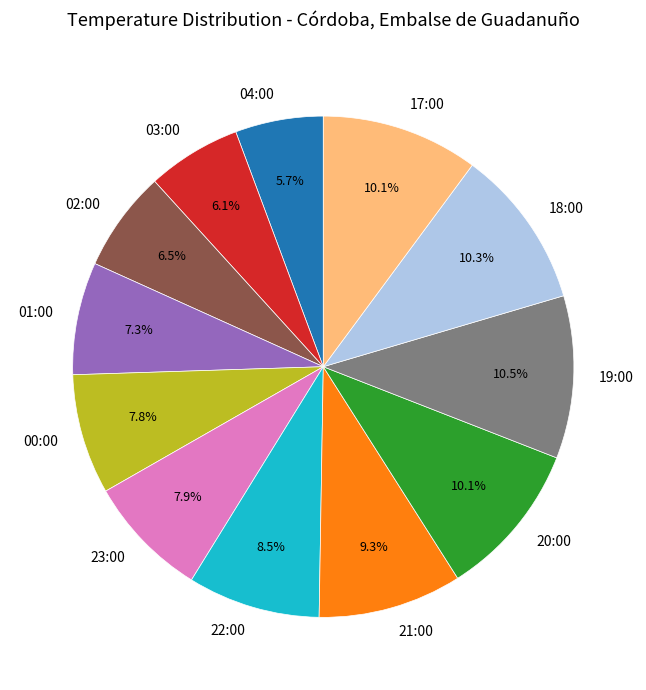

Does any single category account for the majority?

No